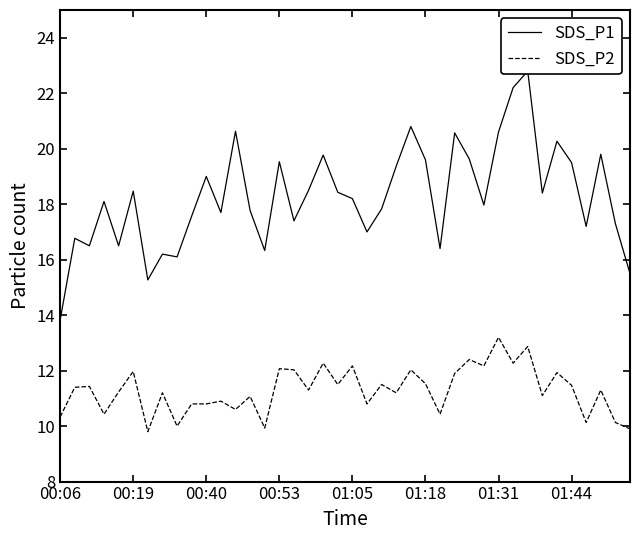

The SDS_P2 series shows 9.1 at 01:31. True or false?

False